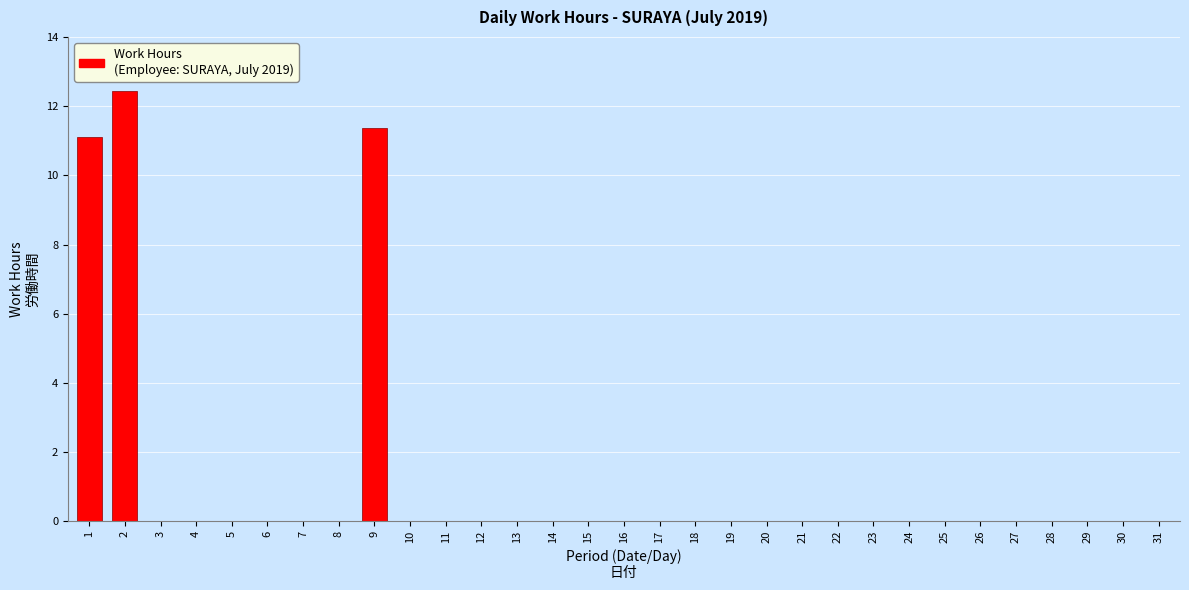

What is the sum of all values?

34.9